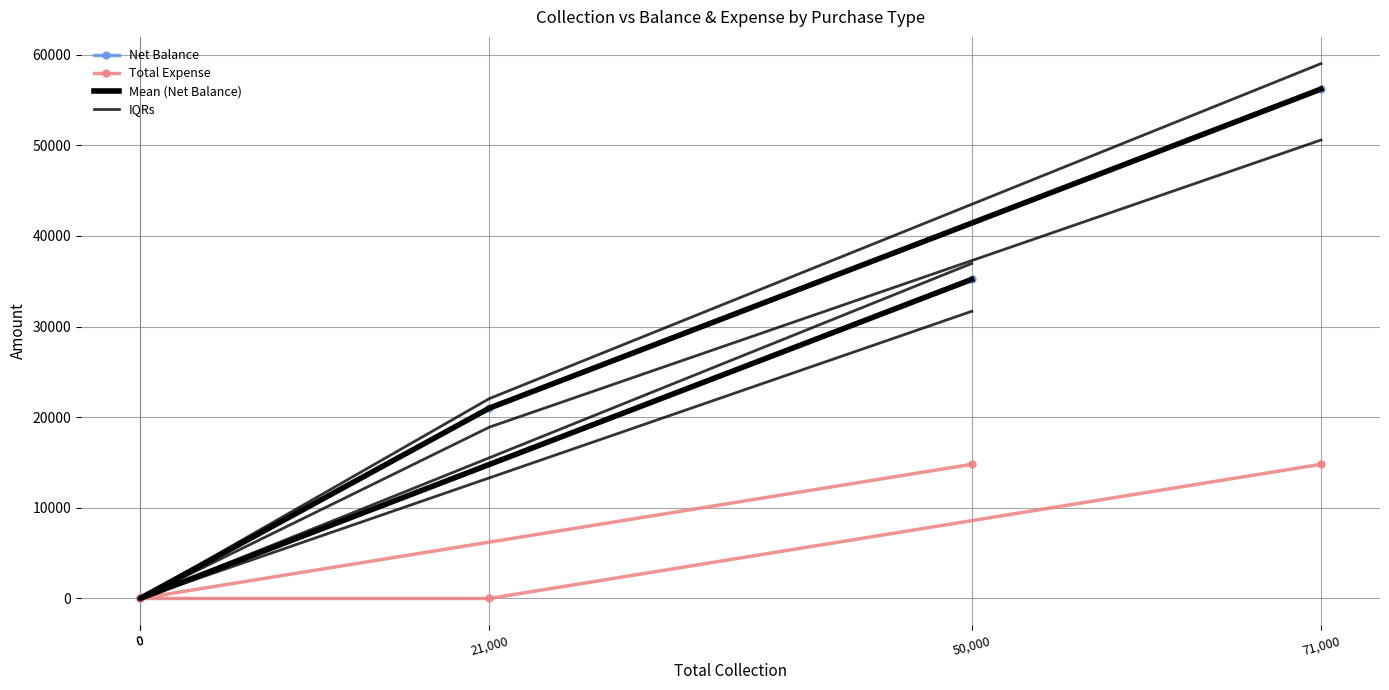

What is the difference between the maximum and minimum values in the IQRs series?

50580